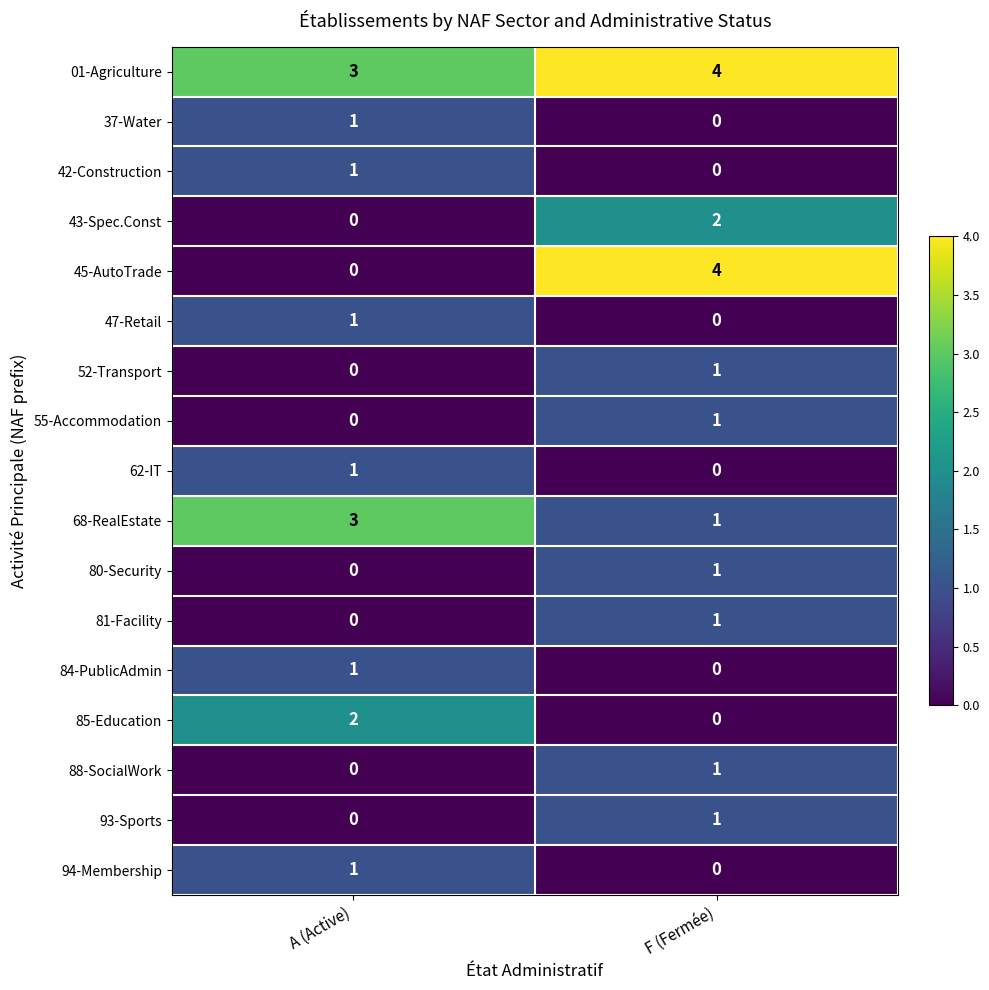

What is the sum of all 68-RealEstate values?

4